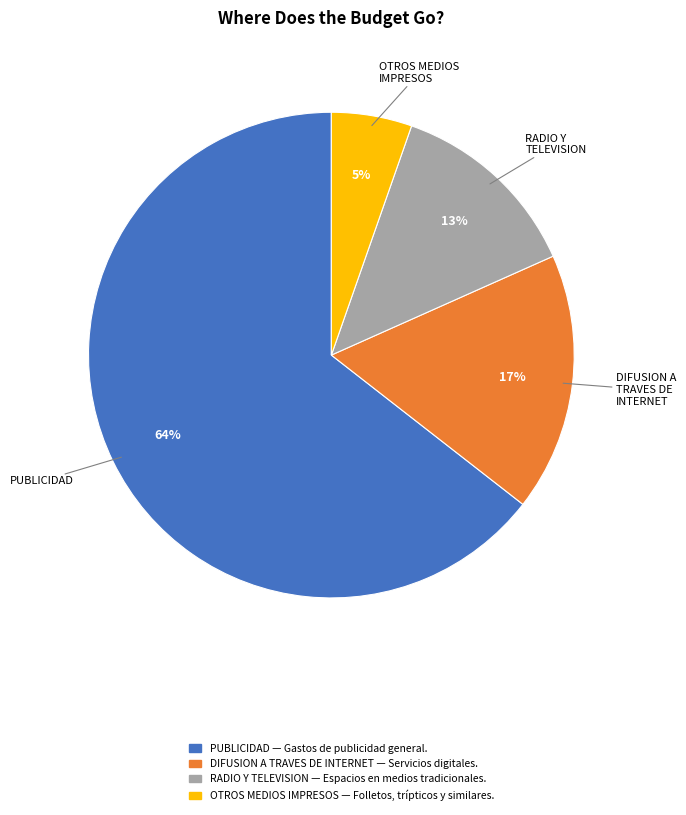

True or false: OTROS MEDIOS IMPRESOS accounts for 5% of the total.

True